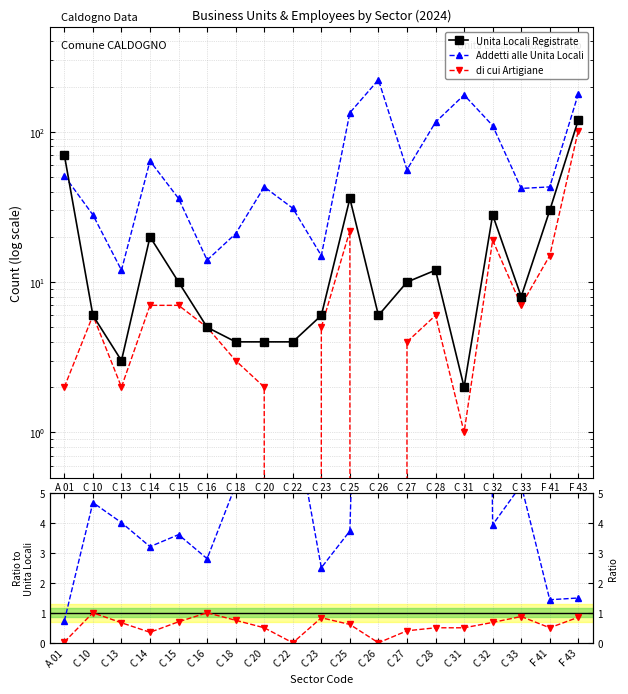

What is the approximate value of Addetti alle Unita Locali at C 22?

31.0